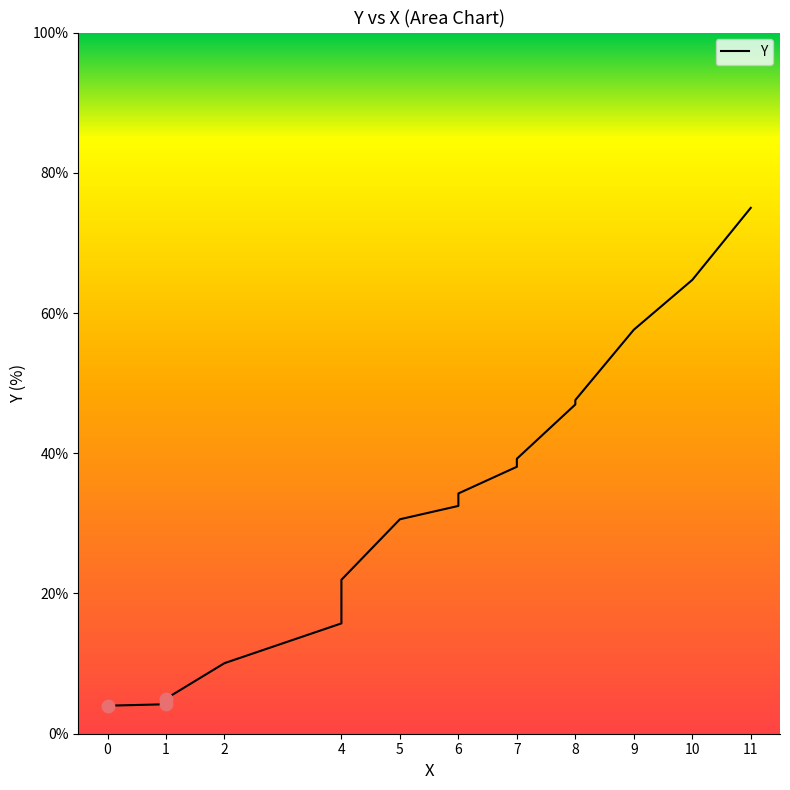

What is the change in value from 0 to 11?

+71.0